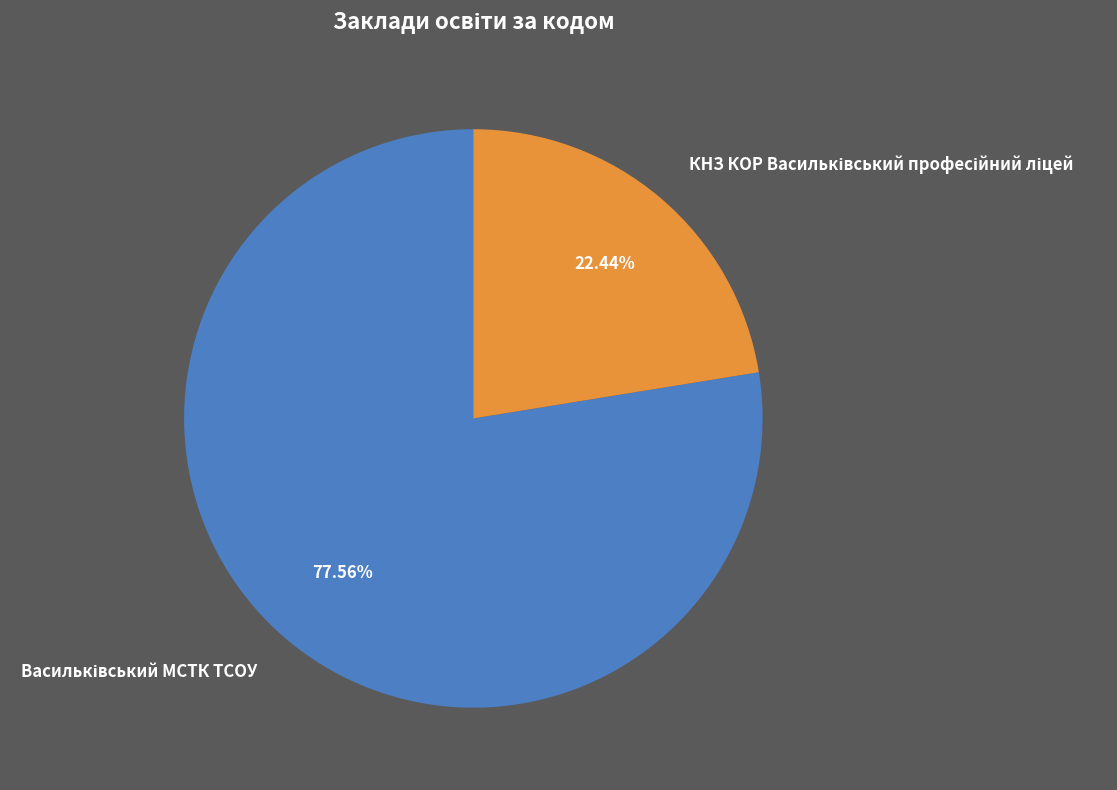

Does any single category account for the majority?

Yes